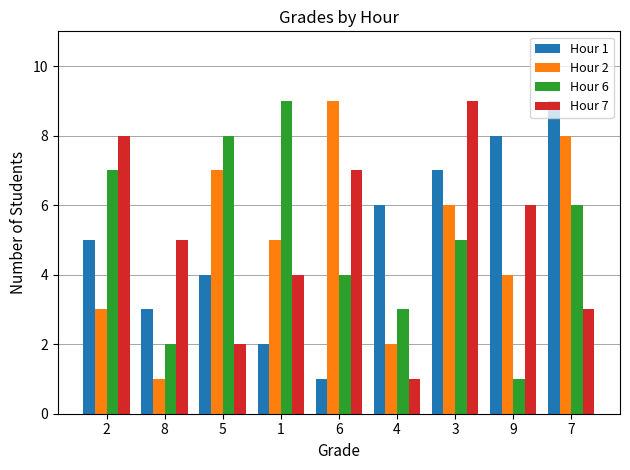

Which series changed the most between 8 and 1?

Hour 6